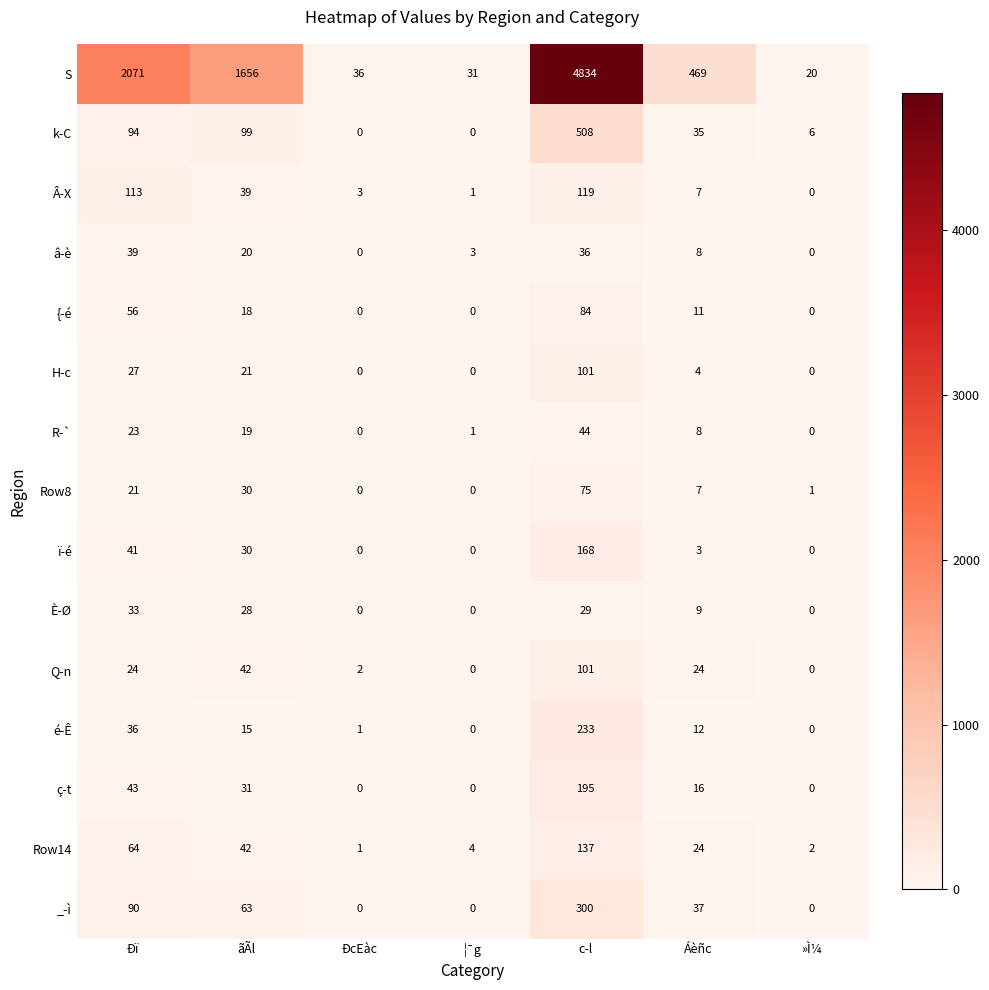

Between ÐcEàc and »Ì¼, which series saw the biggest shift?

S